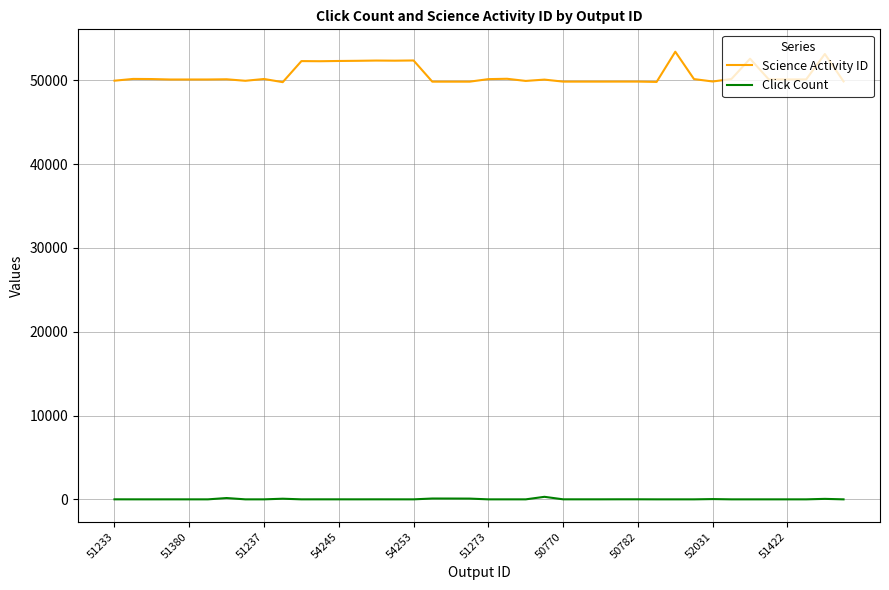

List the series in order of their peak value, lowest first.

Click Count, Science Activity ID